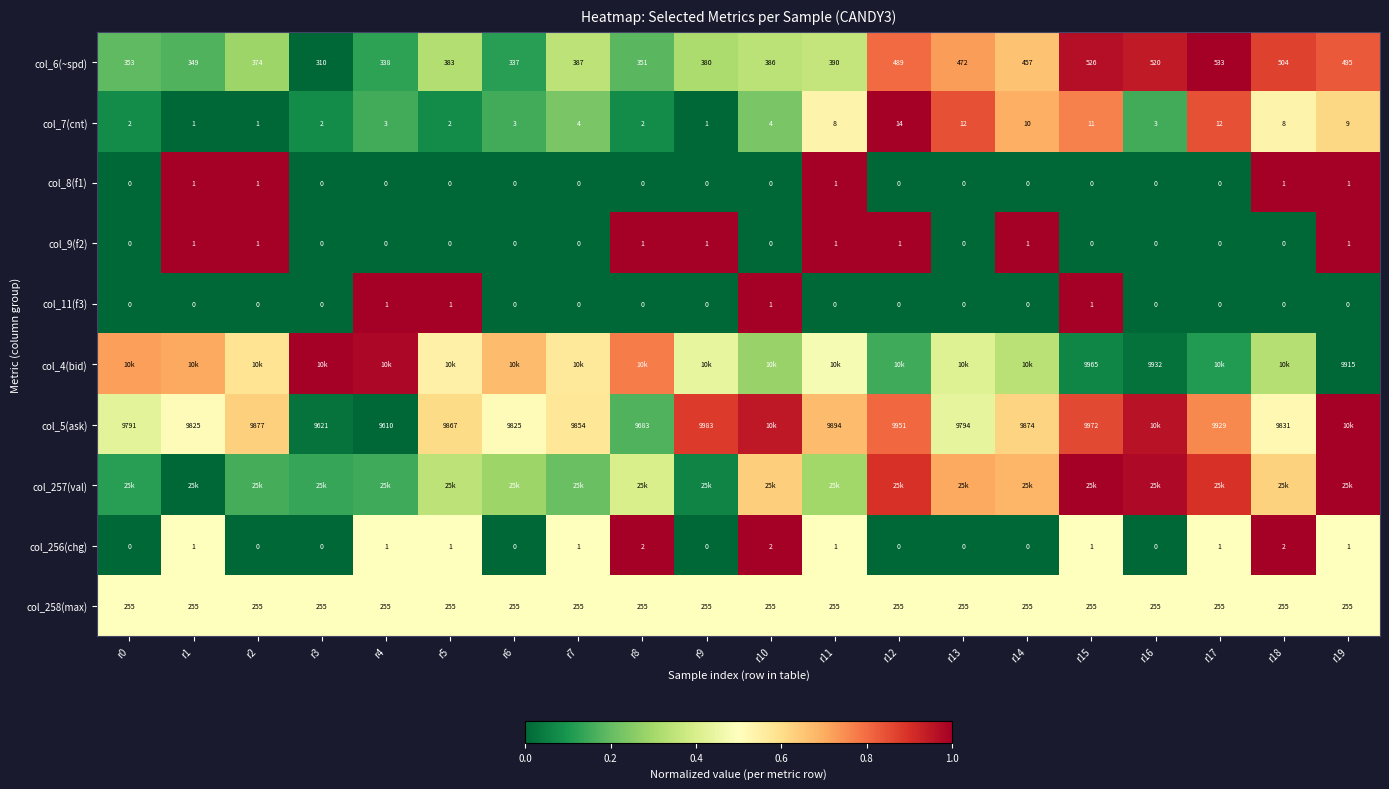

Is the value of col_8(f1) at r7 greater than the value of col_7(cnt) at r15?

No